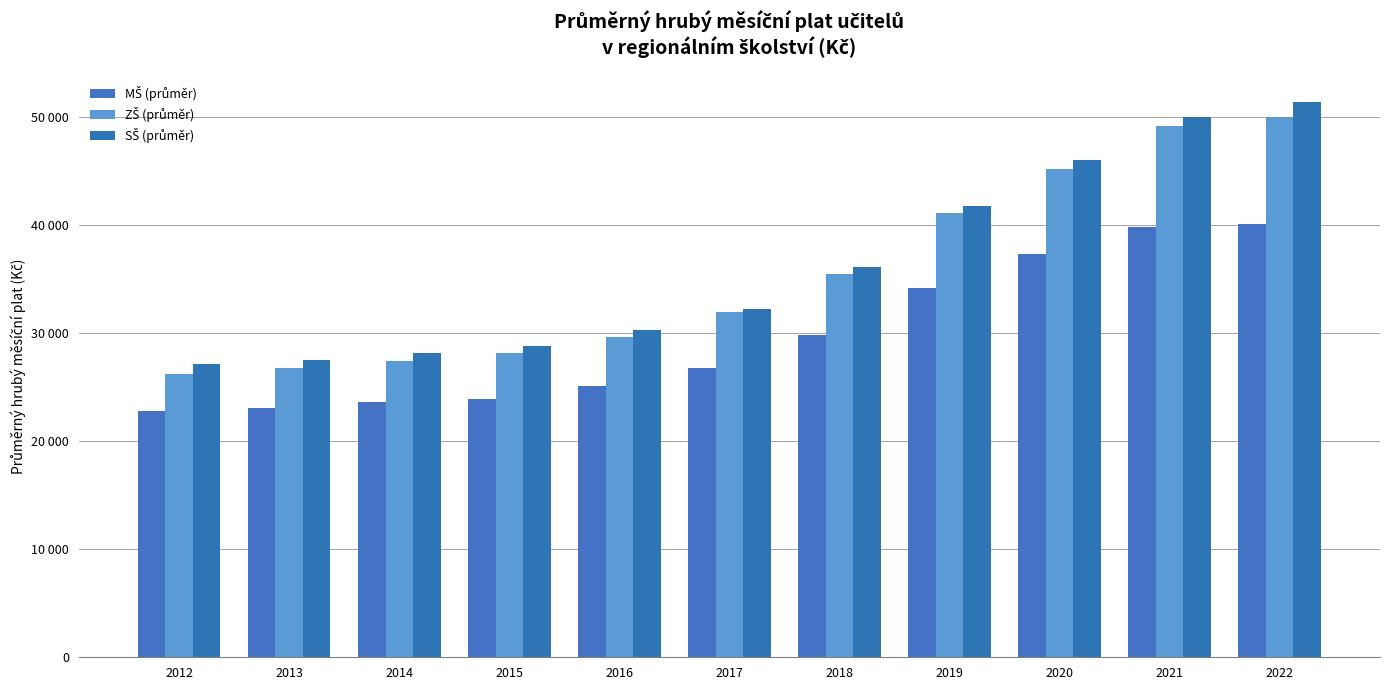

What is the difference between the MŠ (průměr) values at 2020 and 2019?

3118.4